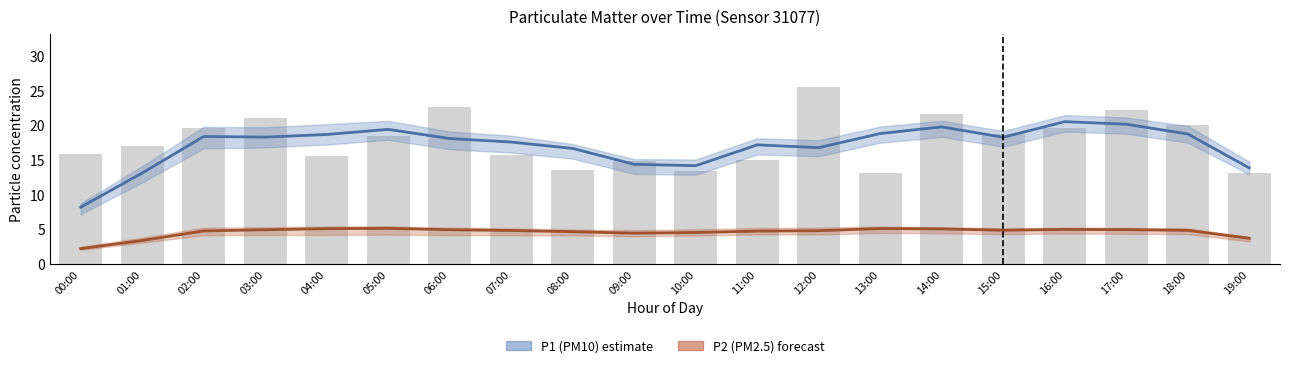

The chart shows a value of 27.4 at 04:00. True or false?

False